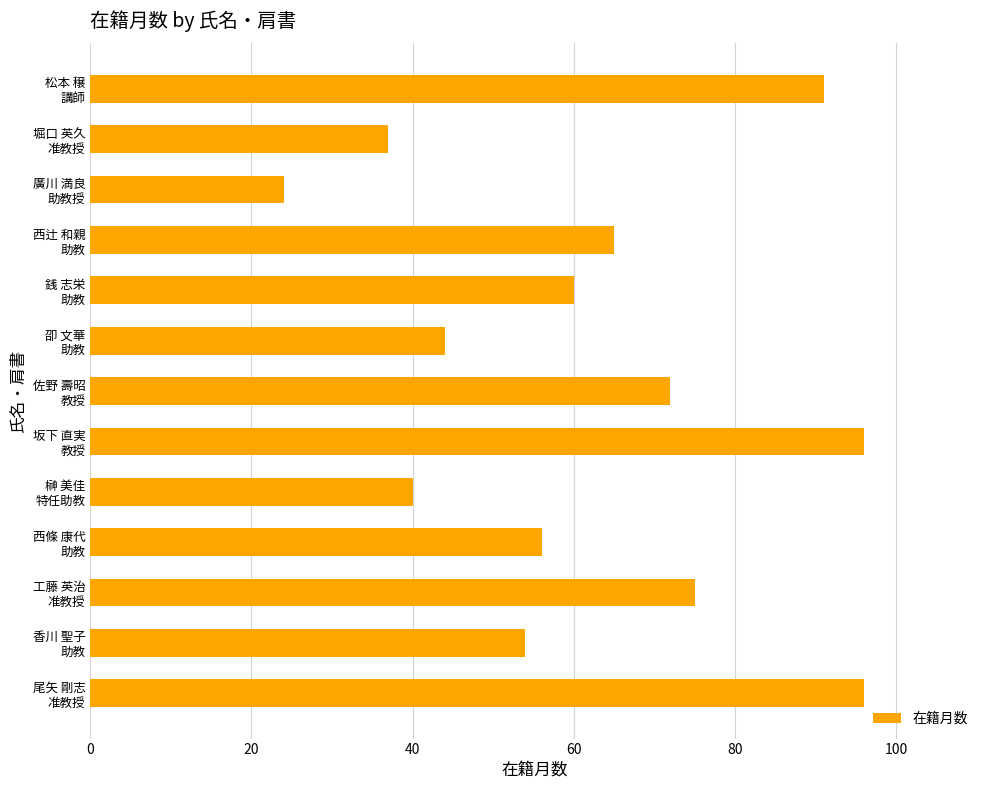

Which label corresponds to the smallest value in the chart?

廣川 満良
助教授